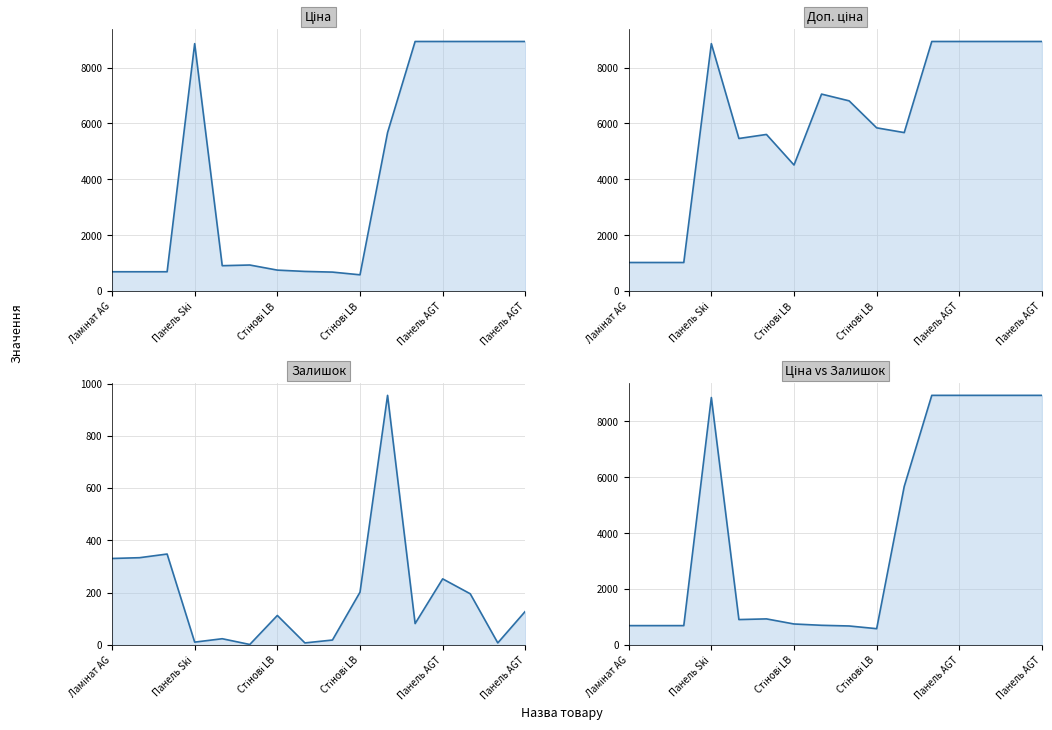

True or false: Доп. ціна and Ціна vs Залишок intersect in this chart.

False